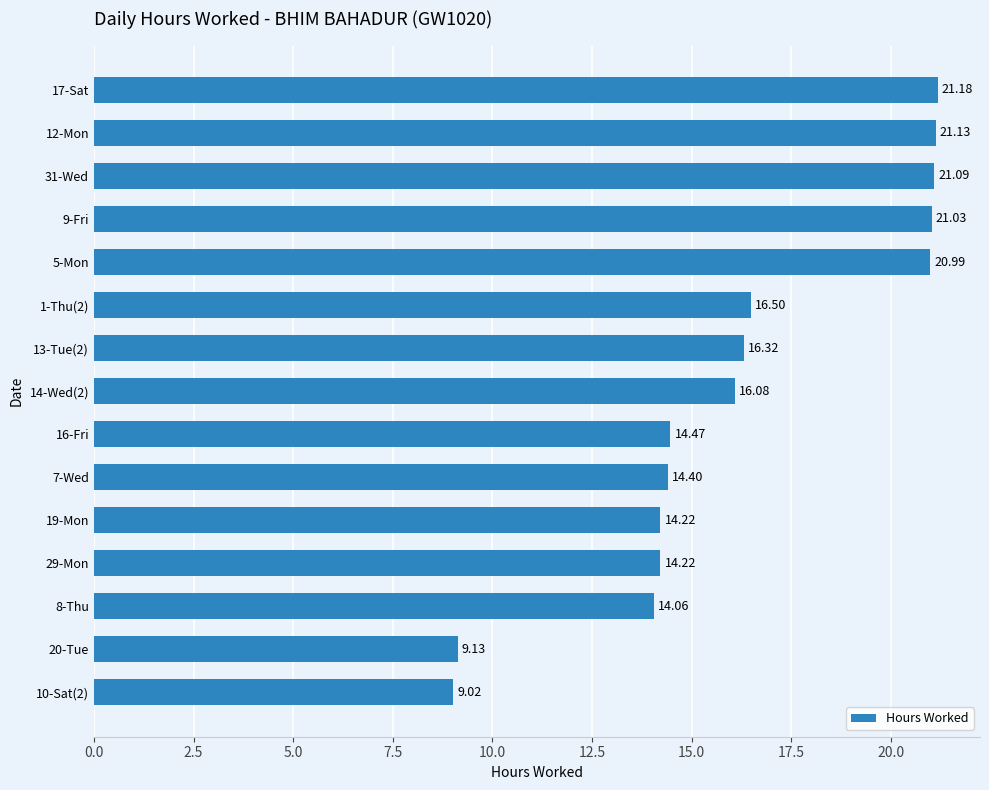

What is the ratio of the value at 14-Wed(2) to the value at 12-Mon?

0.8